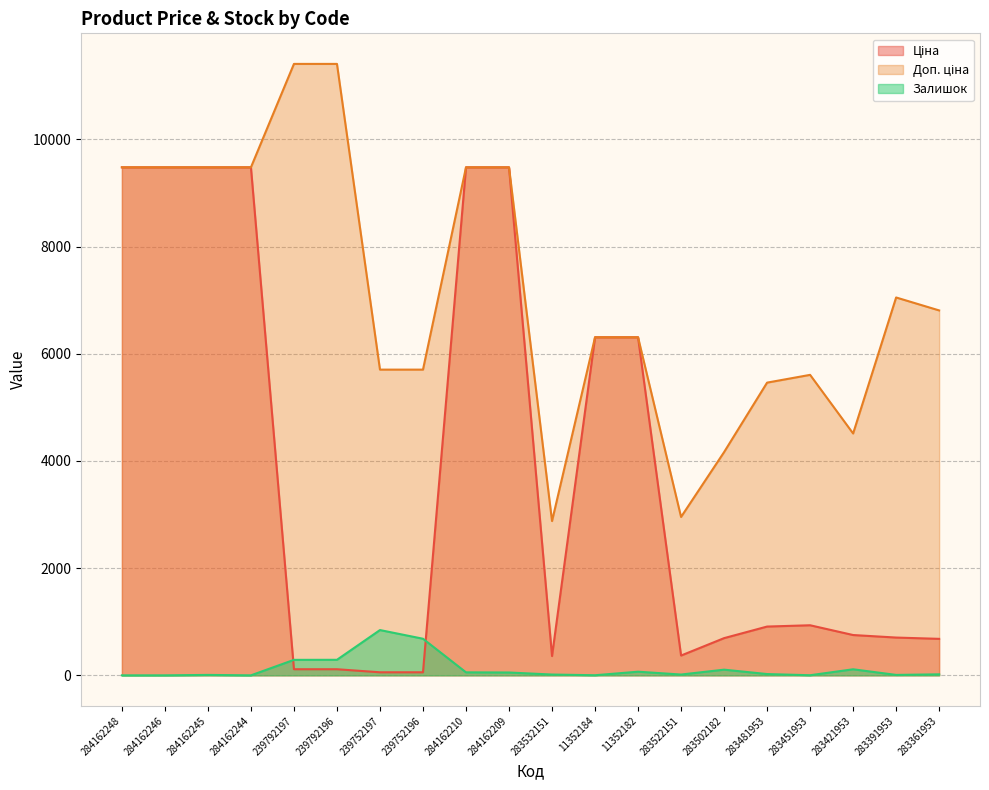

What are all the series names shown in the legend?

Ціна, Доп. ціна, Залишок